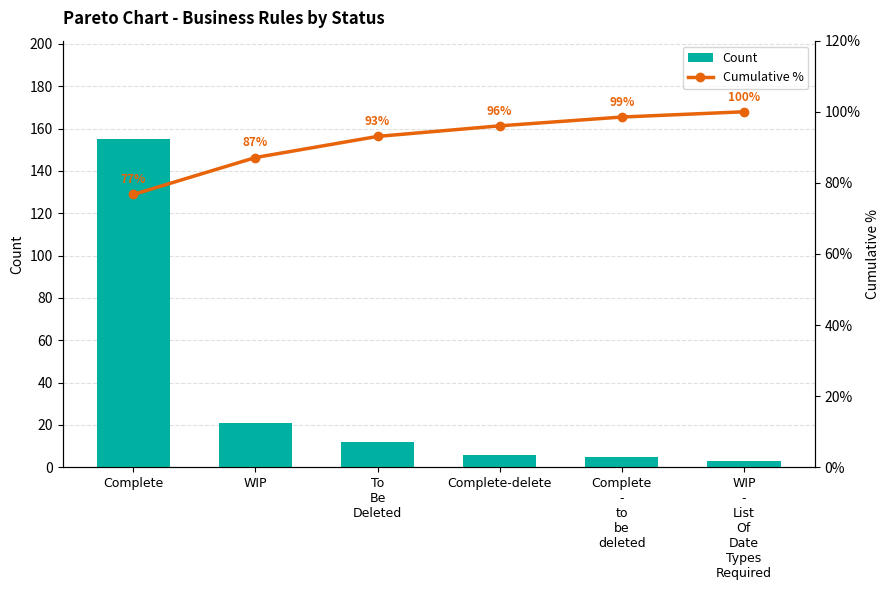

Rank the categories by Cumulative % value from highest to lowest.

WIP
-
List
Of
Date
Types
Required, Complete
-
to
be
deleted, Complete-delete, To
Be
Deleted, WIP, Complete